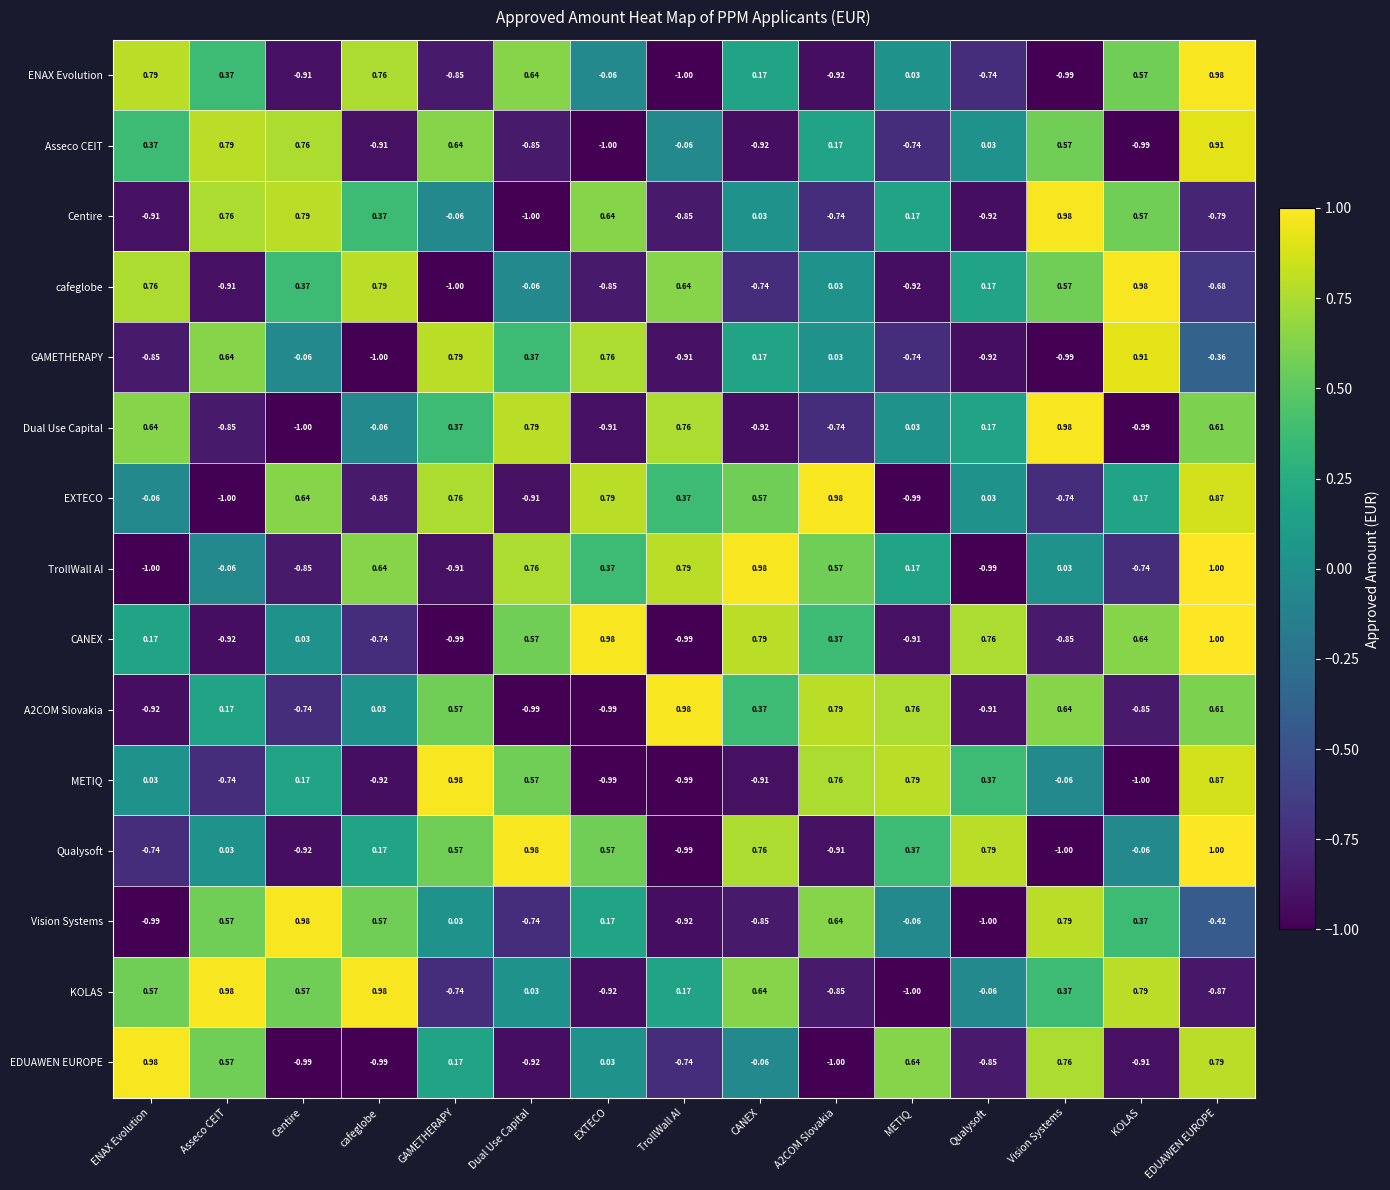

At which label does Dual Use Capital first exceed 0?

ENAX Evolution